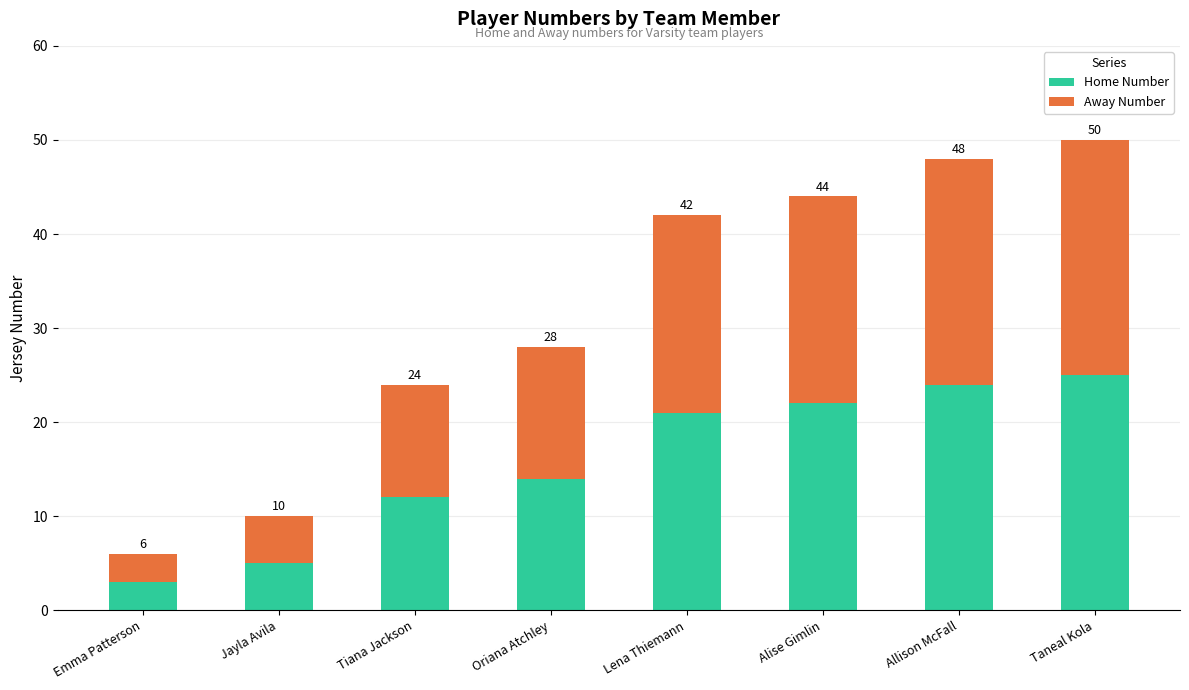

How many bars are there in total?

8